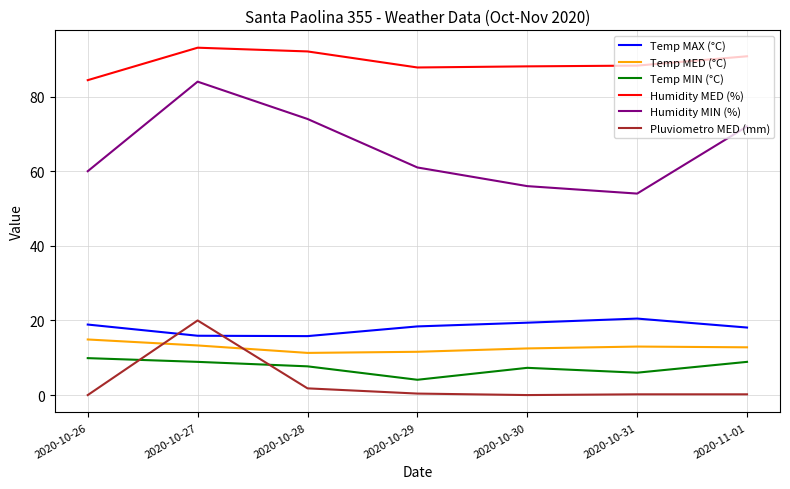

At which category does Humidity MED (%) reach its first local peak?

2020-10-27